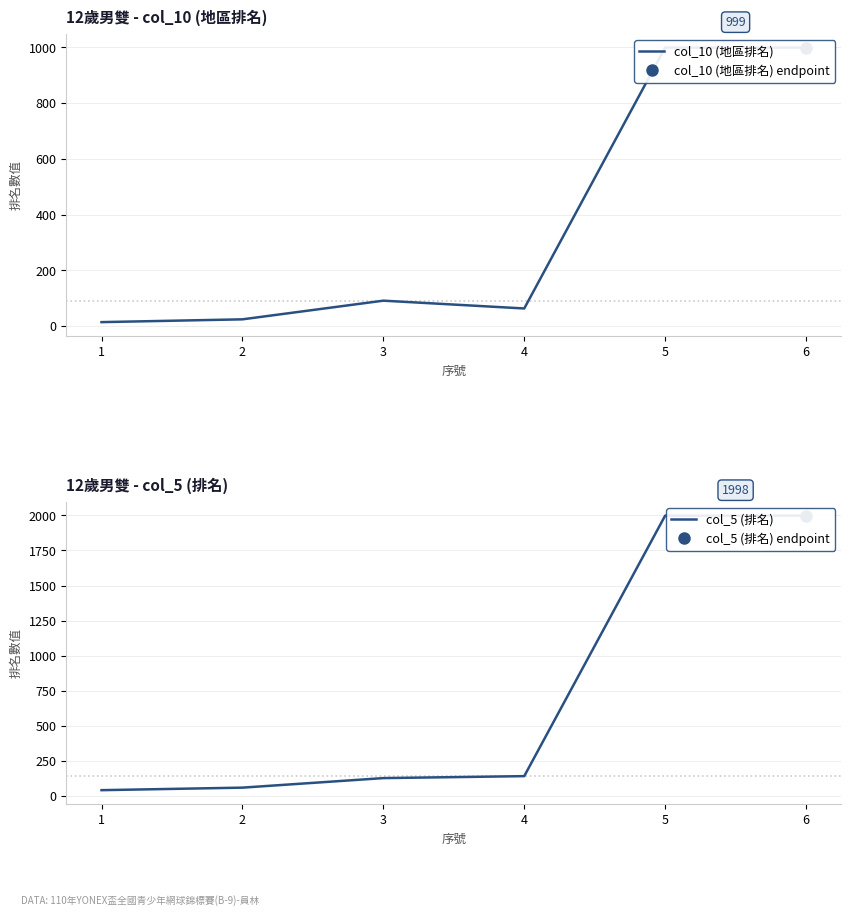

Which series changed the most between 1 and 6?

col_5 (排名)